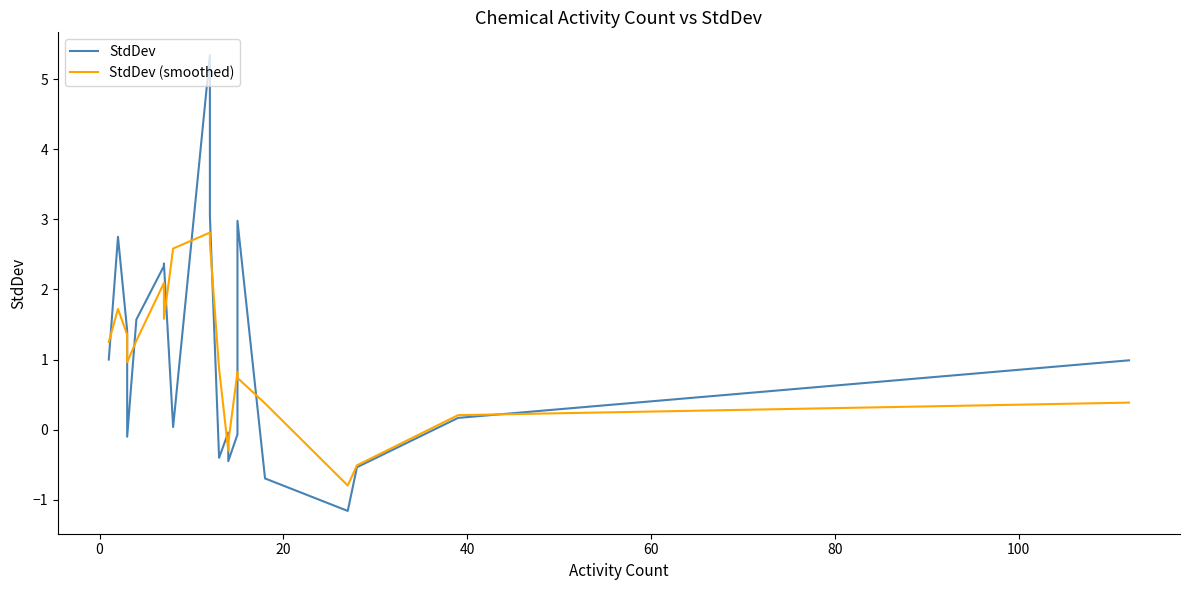

Rank the series by their maximum value, from lowest to highest.

StdDev (smoothed), StdDev